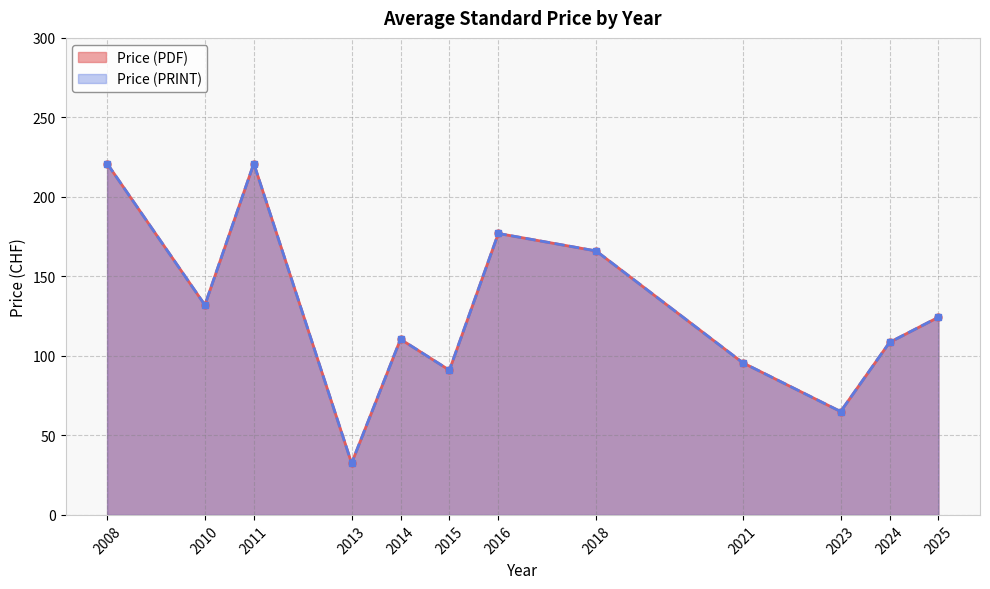

How many series are shown in this chart?

2